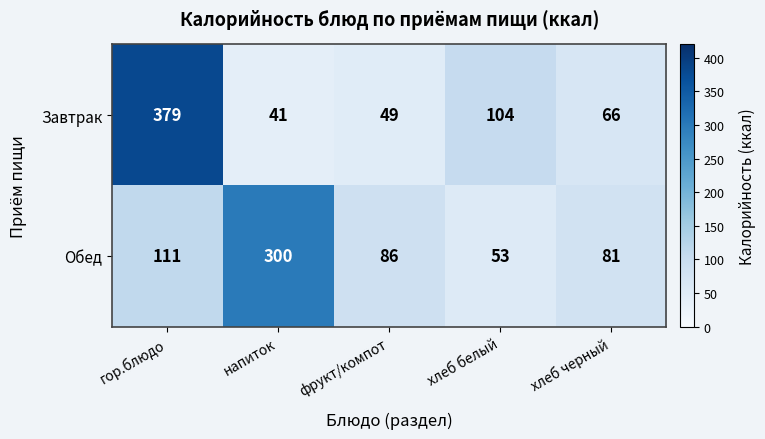

What is the lowest value of the Обед series?

53